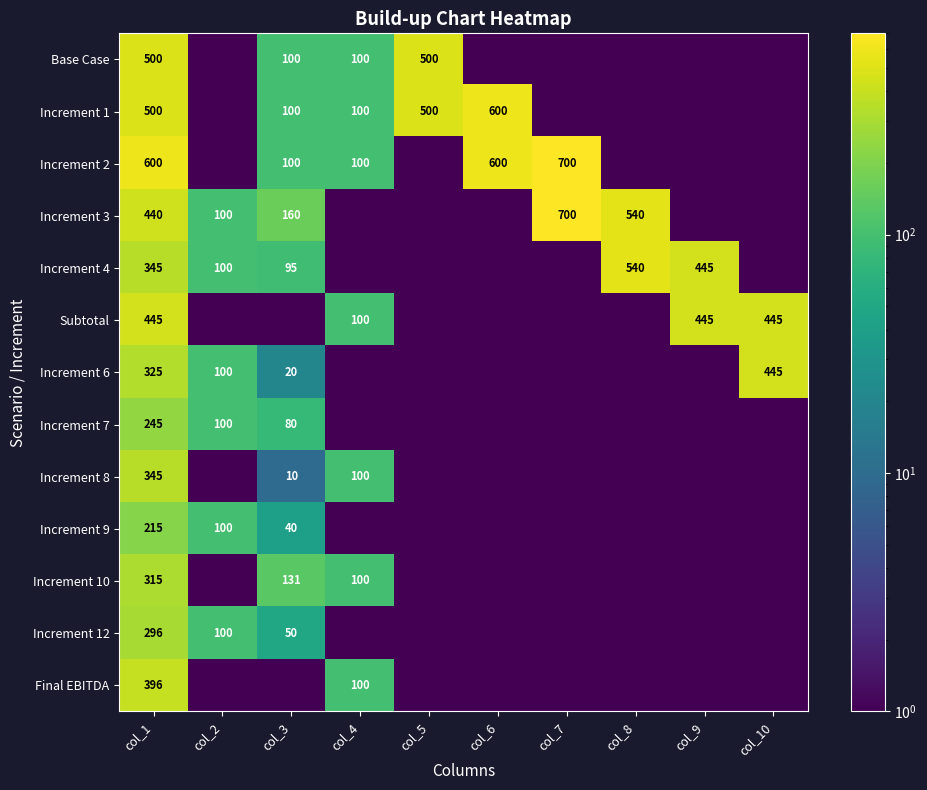

What is the greatest value displayed?

700.0